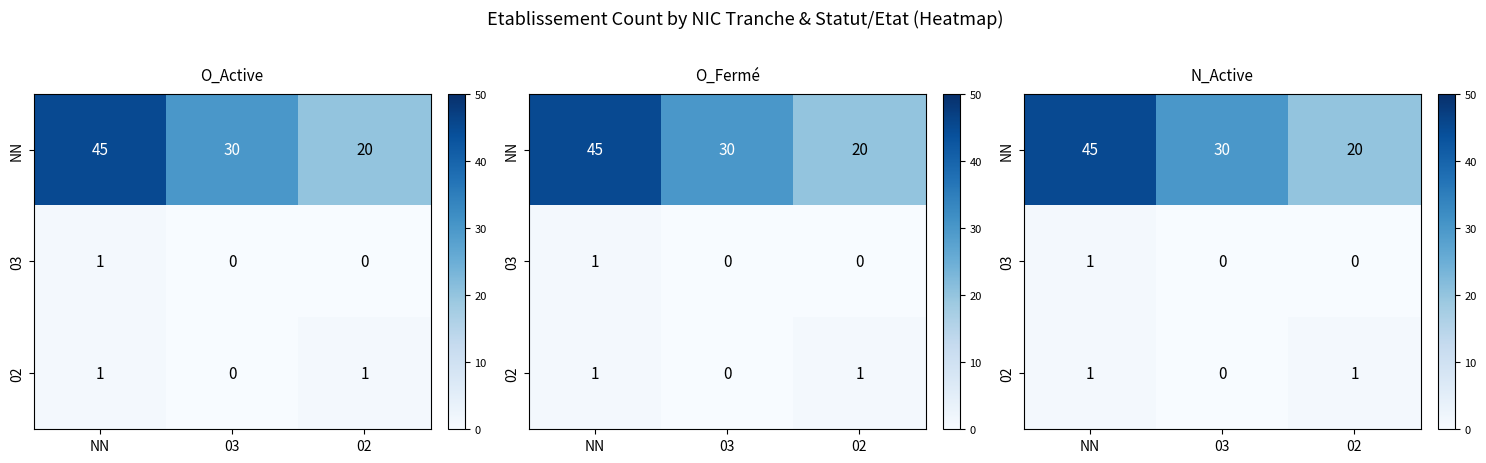

How many categories are shown in the chart?

3